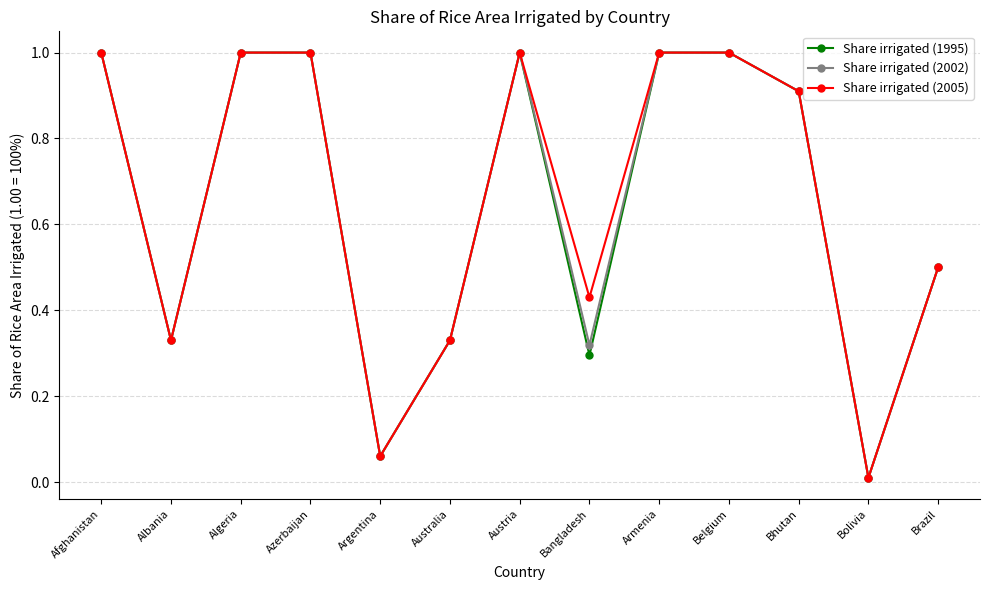

What are all the series names shown in the legend?

Share irrigated (1995), Share irrigated (2002), Share irrigated (2005)